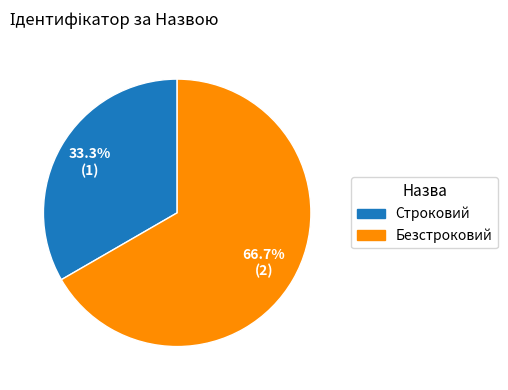

To the nearest percent, what is the average slice percentage?

50%